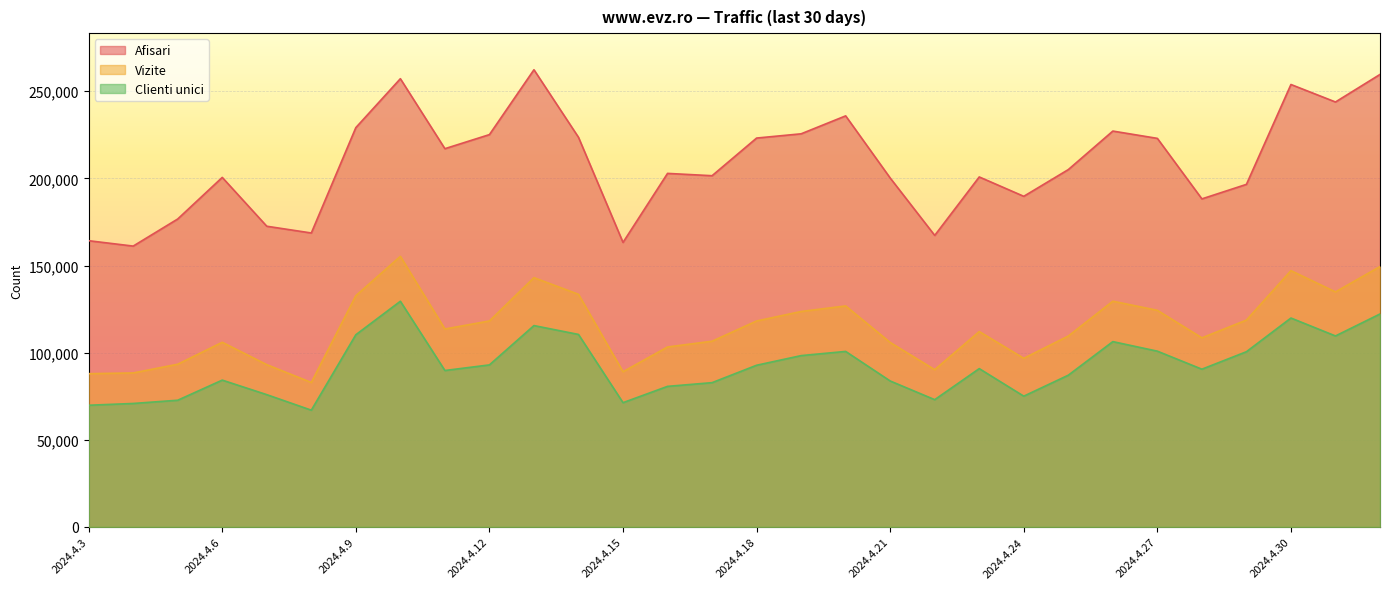

What is the total value across all series at 2024.4.3?

322034